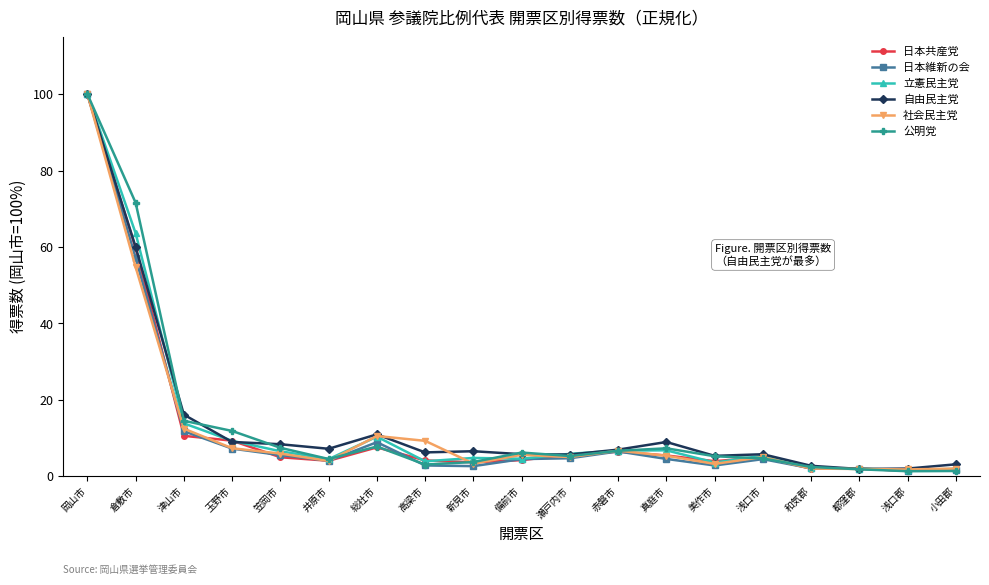

Where is 日本共産党 nearest to the value 50?

倉敷市